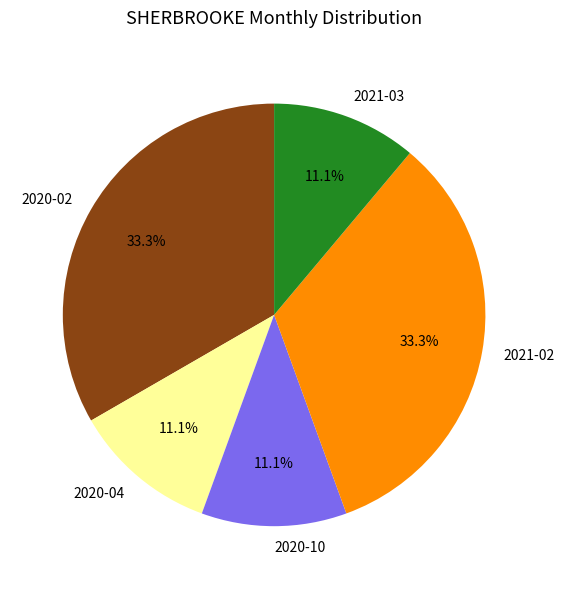

Is the sum of 2020-02 and 2021-02 greater than half?

Yes